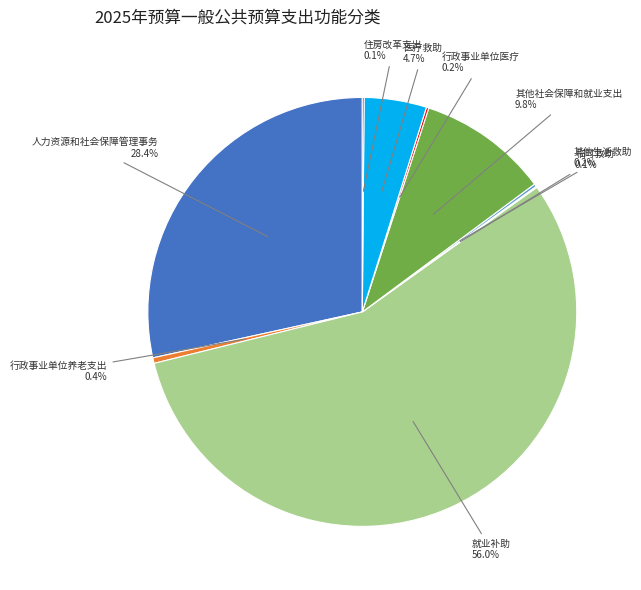

Which category has the biggest portion of the pie?

就业补助